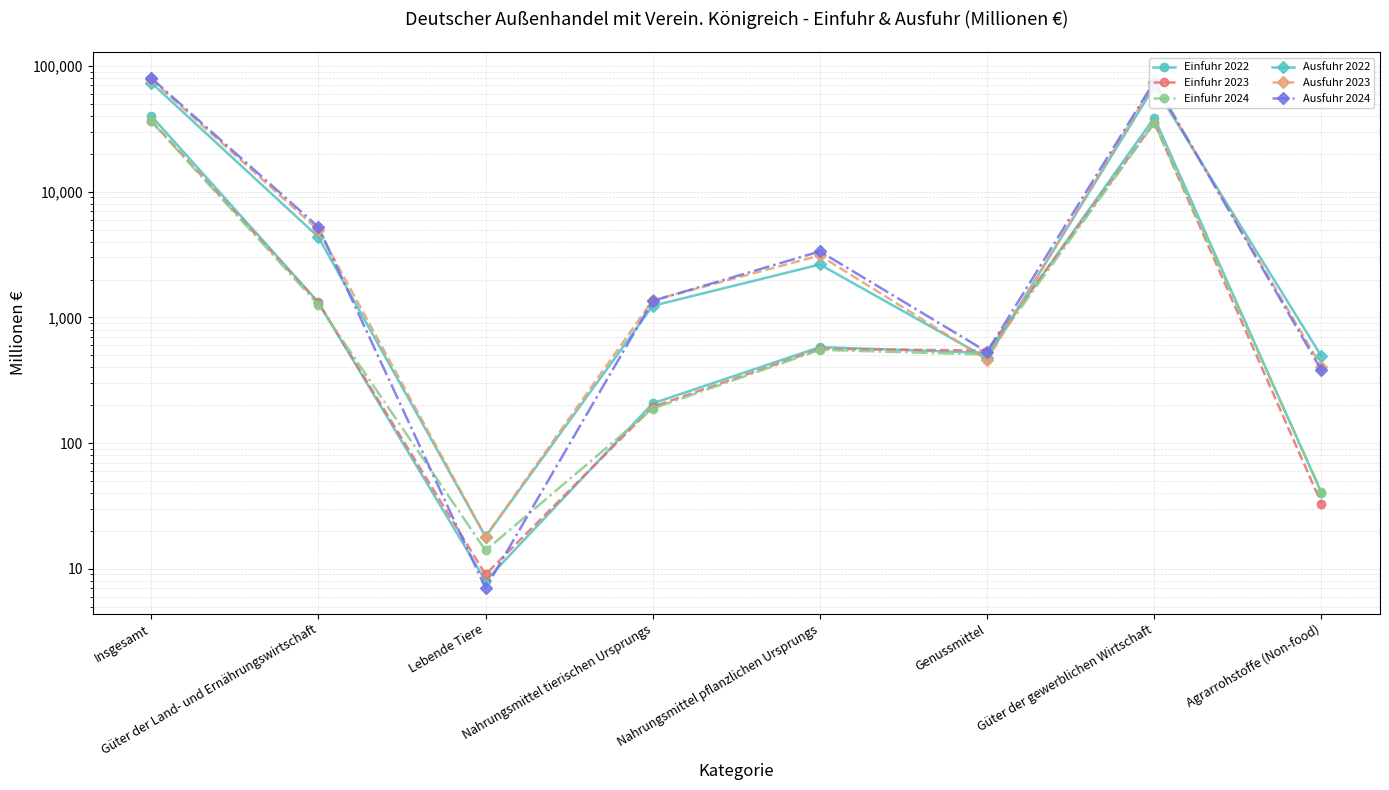

Reading right to left, list all the values displayed in this chart.

Einfuhr 2022: 40	38823	522	580	207	8	1317	40140
Einfuhr 2023: 33	35415	545	561	194	9	1309	36724
Einfuhr 2024: 41	35108	506	552	188	14	1260	36368
Ausfuhr 2022: 490	68779	473	2635	1236	18	4363	73732
Ausfuhr 2023: 406	73194	459	3109	1367	18	4953	78434
Ausfuhr 2024: 379	75094	531	3350	1352	7	5240	80334